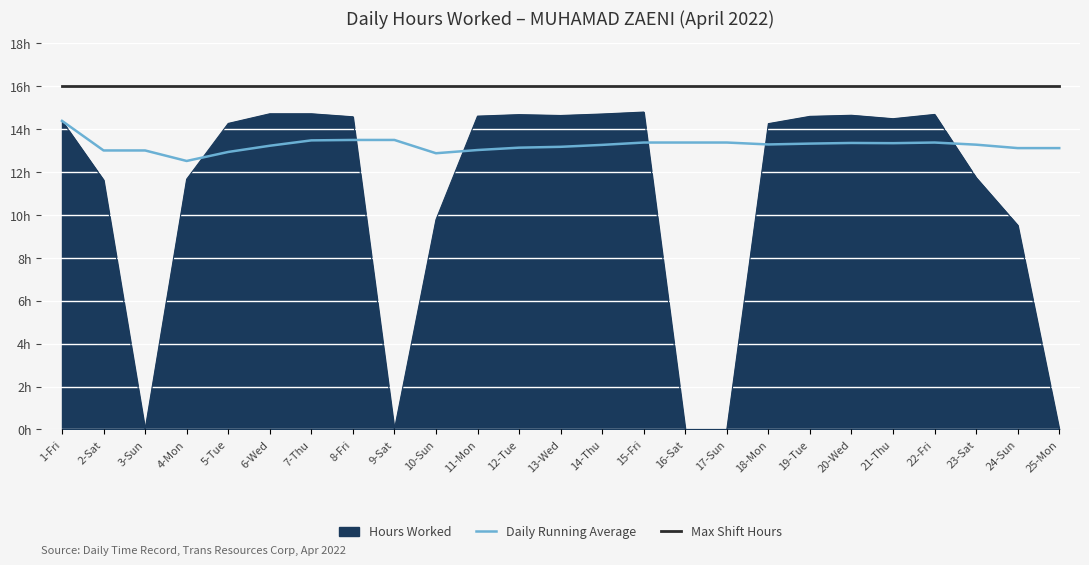

True or false: Daily Running Average has a value of 13.3 at 23-Sat.

True